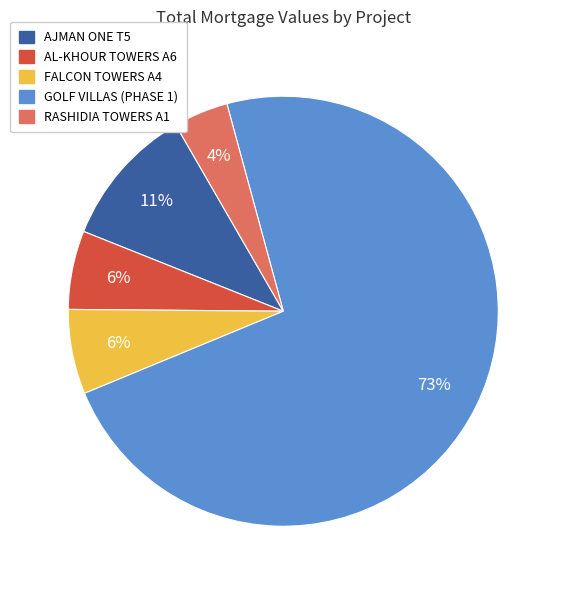

Which has a higher value, AL-KHOUR TOWERS A6 or GOLF VILLAS (PHASE 1)?

GOLF VILLAS (PHASE 1)